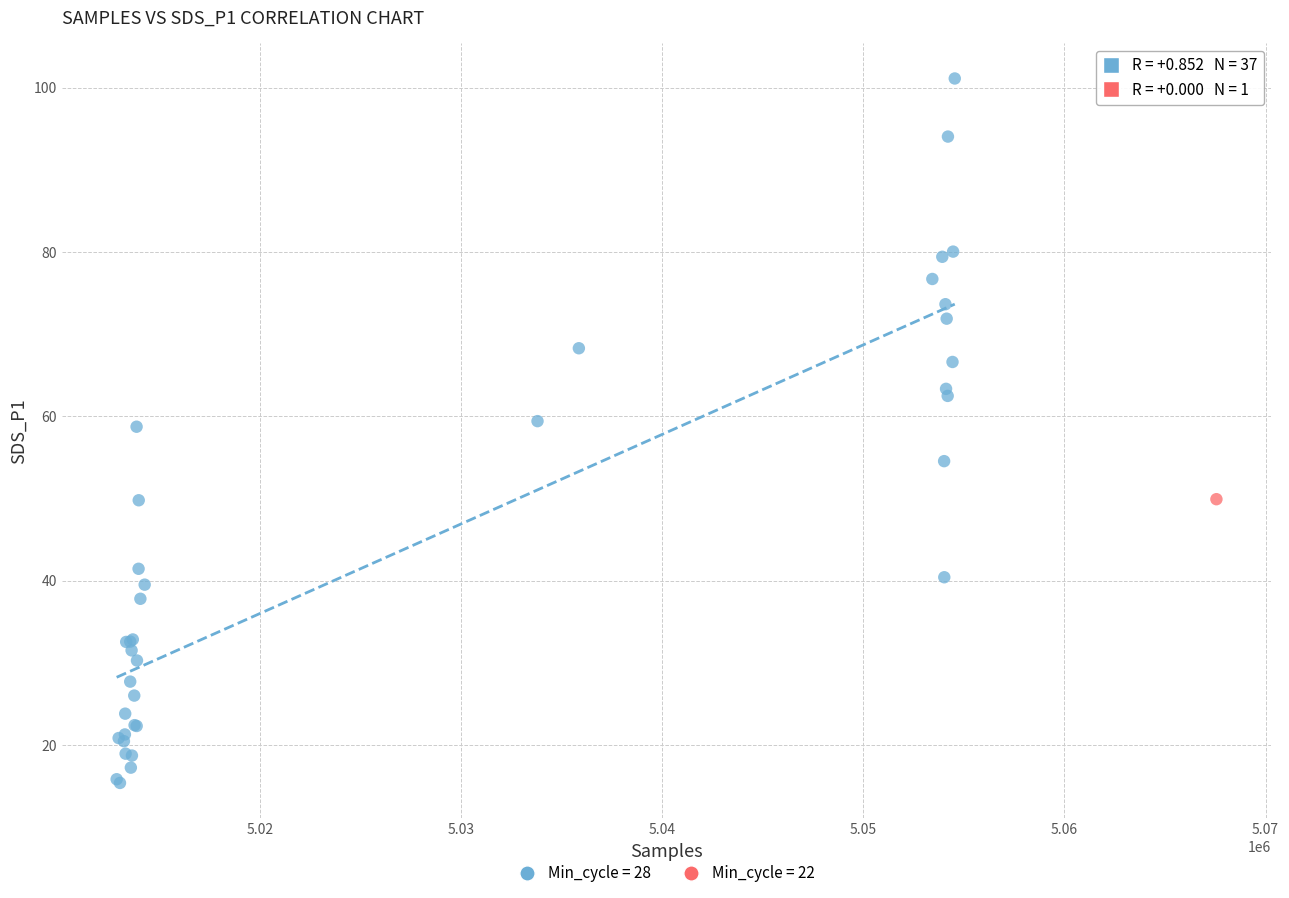

What are all the series names shown in the legend?

Min_cycle = 28, Min_cycle = 22